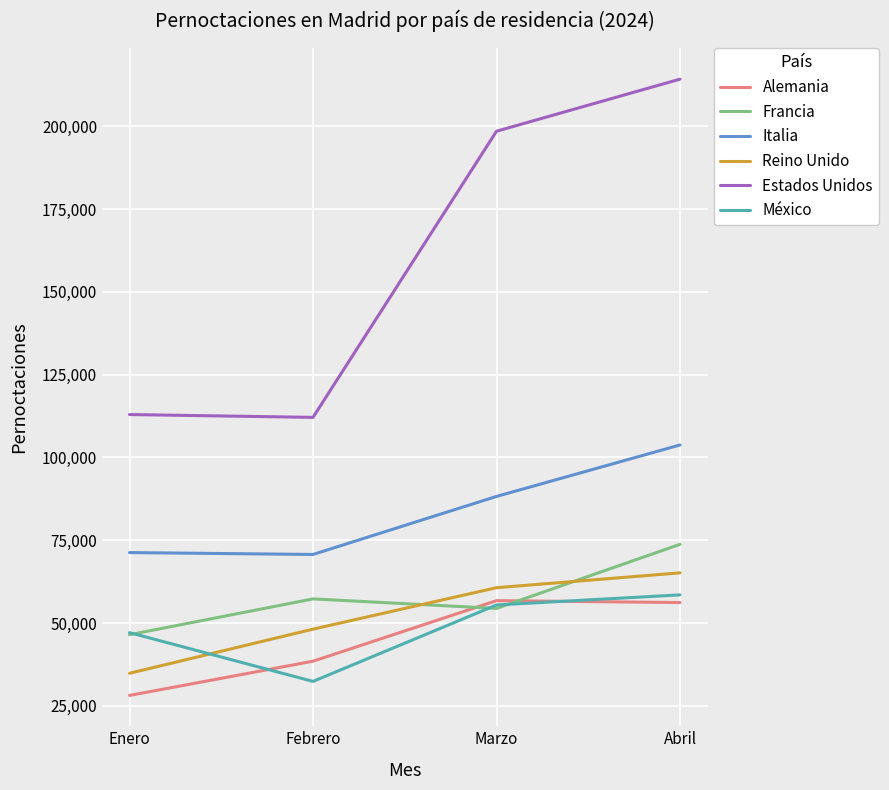

What is the total value across all series at Febrero?

359024